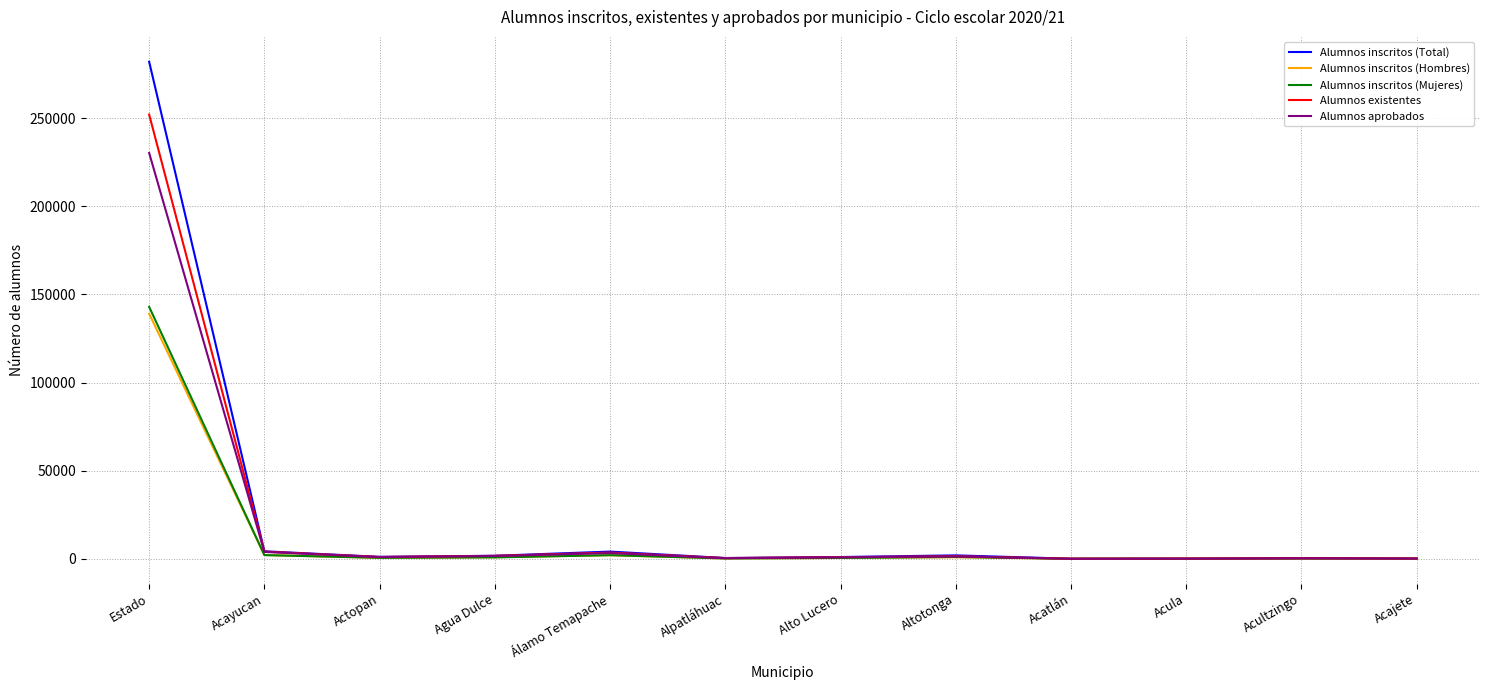

Which series has the widest spread of values?

Alumnos inscritos (Total)